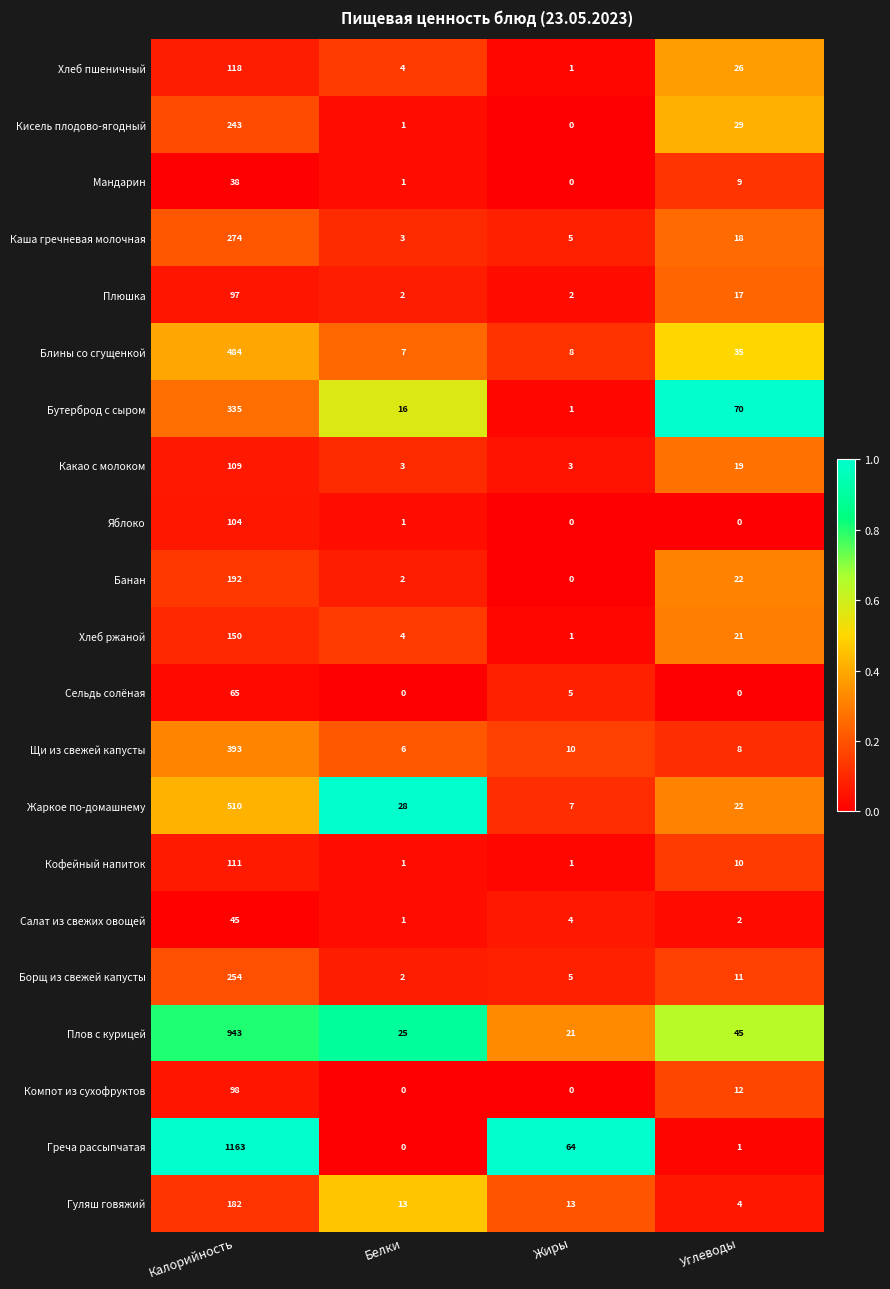

Between Жиры and Углеводы, which series saw the biggest shift?

Бутерброд с сыром